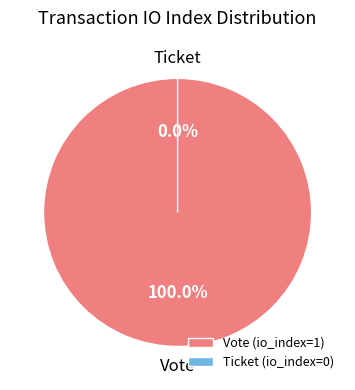

To the nearest percent, what is the difference between the Vote (io_index=1) and Ticket (io_index=0) slice percentages?

100%